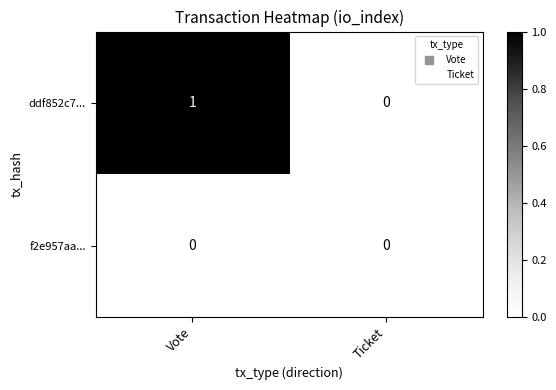

Reading left to right, what are all the values shown in this chart?

ddf852c7...: 1	0
f2e957aa...: 0	0